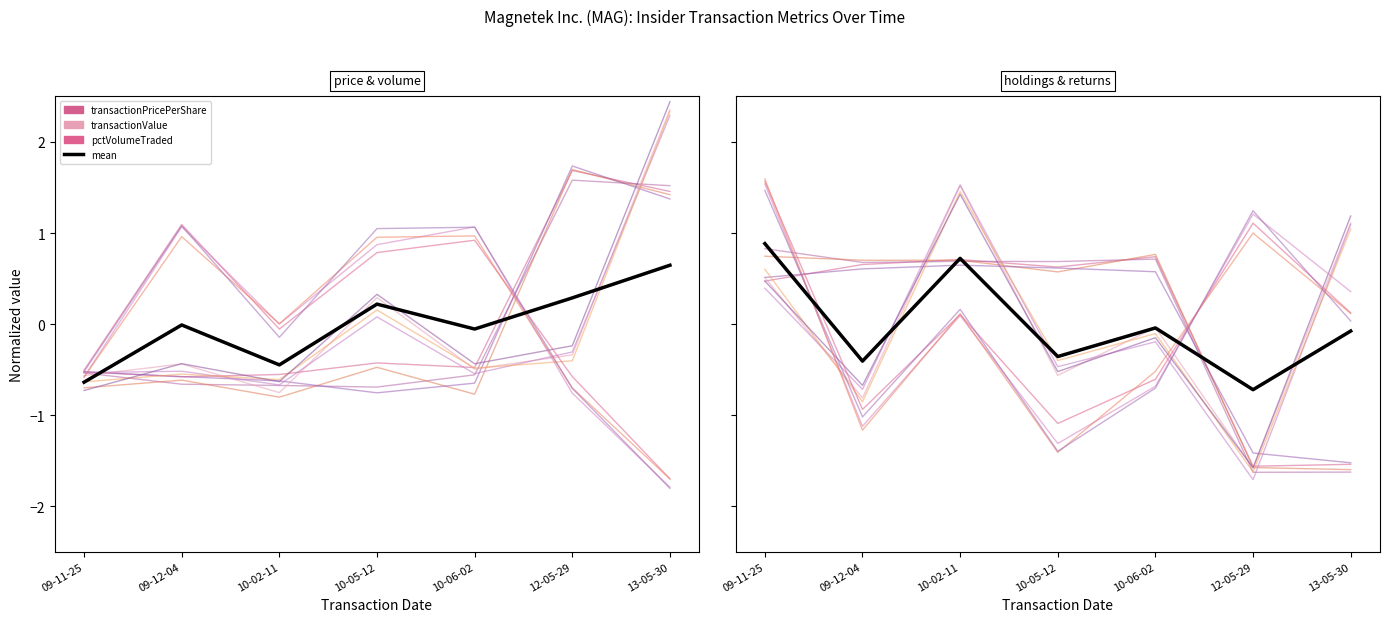

Reading left to right, extract all data points from this chart.

transactionPricePerShare: -0.5	-0.6	-0.6	-0.4	-0.5	1.7	1.5
transactionValue: -0.7	-0.4	-0.6	0.3	-0.4	-0.2	2.4
sharesOwnedFollowingTransaction: 0.8	0.7	0.7	0.7	0.7	-1.6	-1.6
pctVolumeTraded: -0.5	1.1	-0.1	1.0	1.1	-0.7	-1.8
retd2: 0.4	-0.7	1.5	-0.5	-0.2	-1.7	1.1
retd5: 1.5	-1.1	0.1	-1.3	-0.7	1.2	0.4